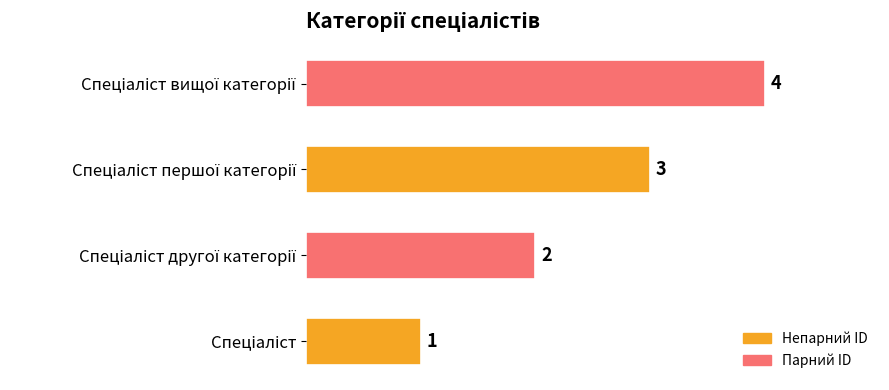

What is the maximum value shown in the chart?

4